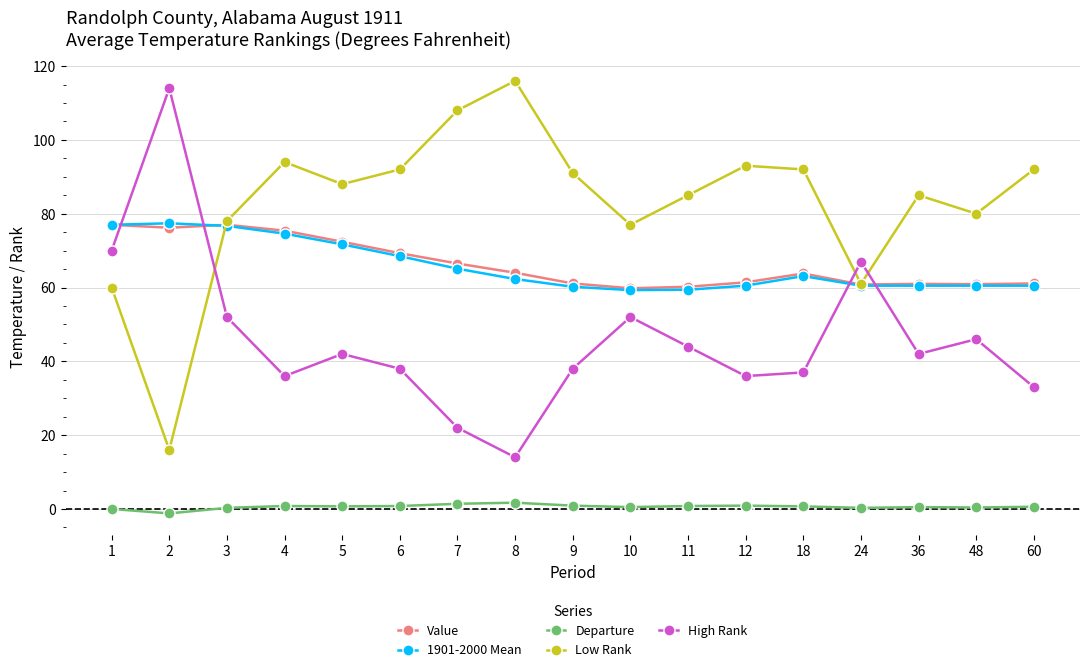

At how many categories does at least one series exceed 50?

17